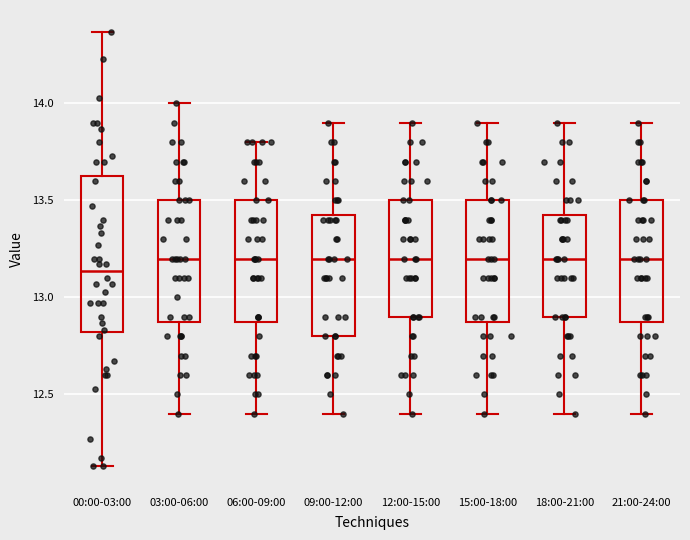

Where does the lower whisker of the box for 15:00-18:00 end on the y-axis? The values are not printed on the chart, so give them approximately, as read against the axis.

12.40